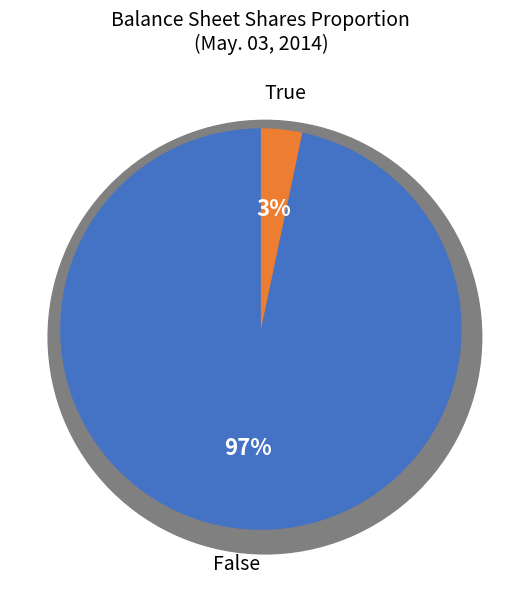

Count the number of slices in the pie.

2